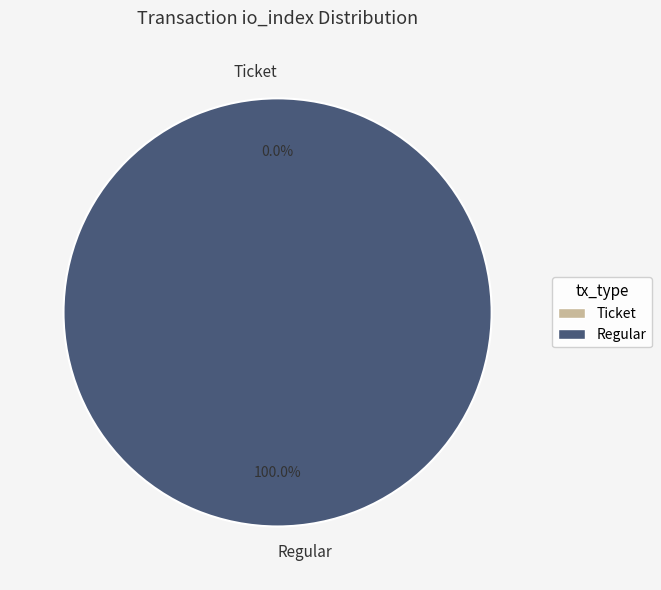

What is the smallest slice in the pie chart?

Ticket